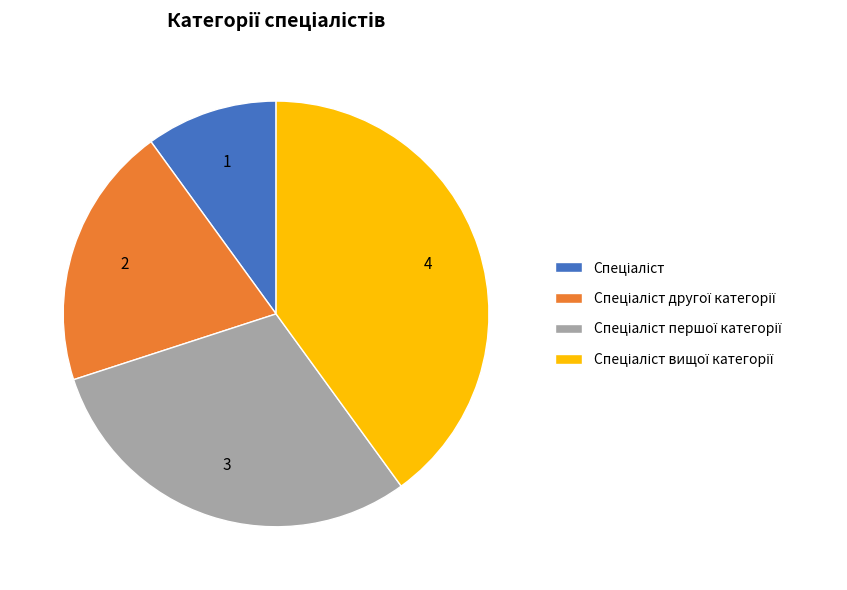

Does any single category account for the majority?

No